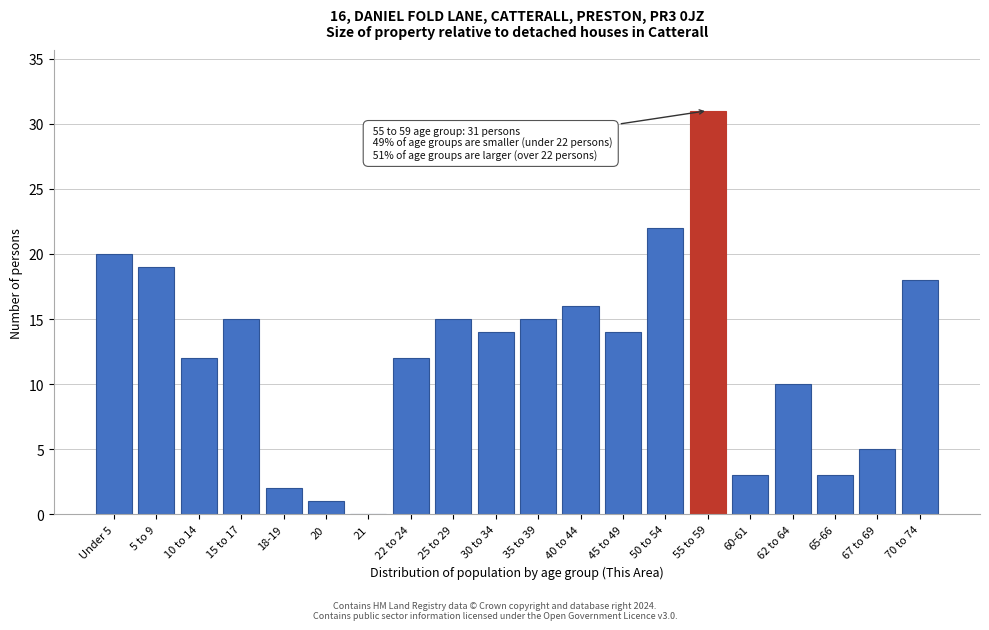

Reading left to right, list all the values displayed in this chart.

Under 5=20	5 to 9=19	10 to 14=12	15 to 17=15	18-19=2	20=1	21=0	22 to 24=12	25 to 29=15	30 to 34=14	35 to 39=15	40 to 44=16	45 to 49=14	50 to 54=22	55 to 59=31	60-61=3	62 to 64=10	65-66=3	67 to 69=5	70 to 74=18